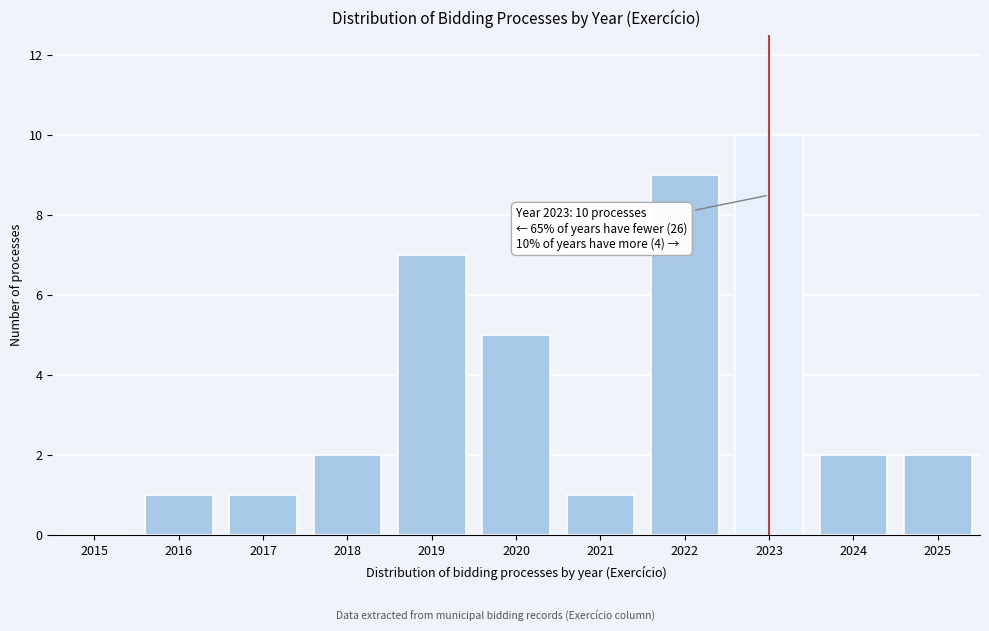

Reading right to left, what are all the values shown in this chart?

2025=2	2024=2	2023=10	2022=9	2021=1	2020=5	2019=7	2018=2	2017=1	2016=1	2015=0